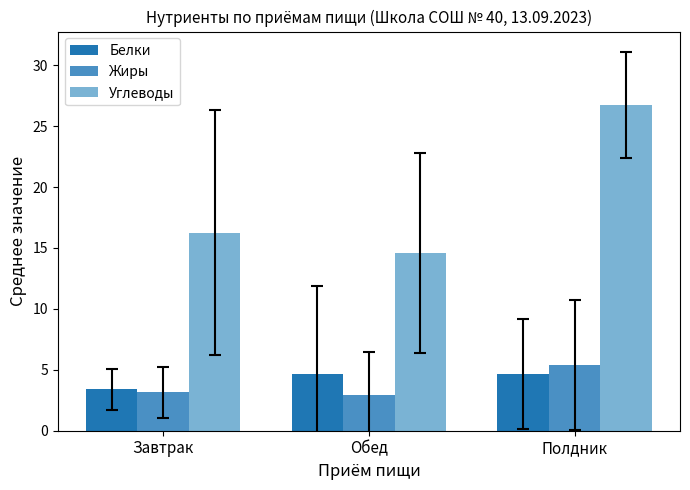

How many categories are shown in the chart?

3